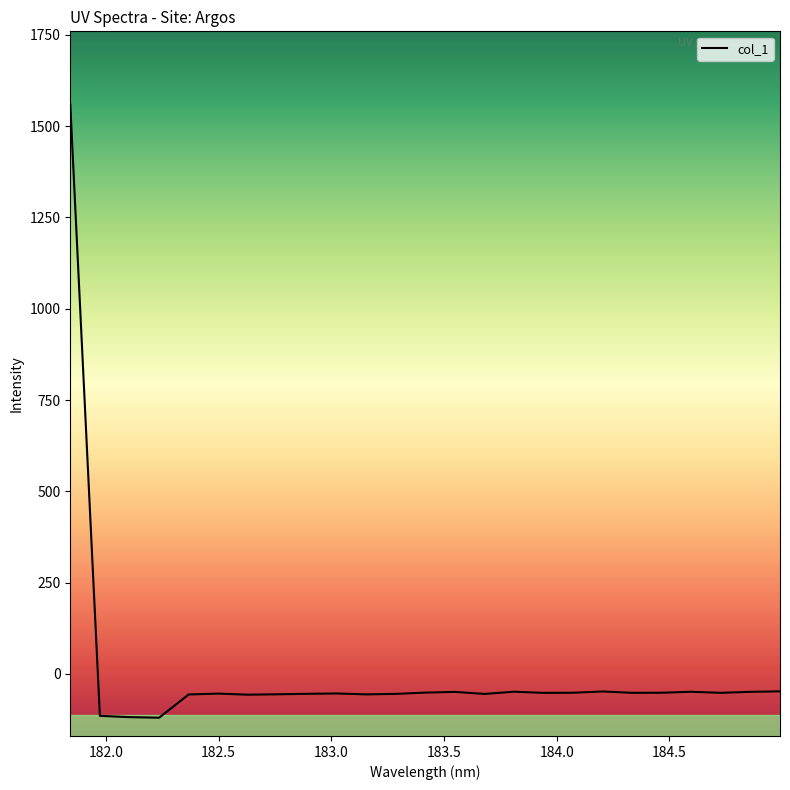

What is the greatest value displayed?

1559.6